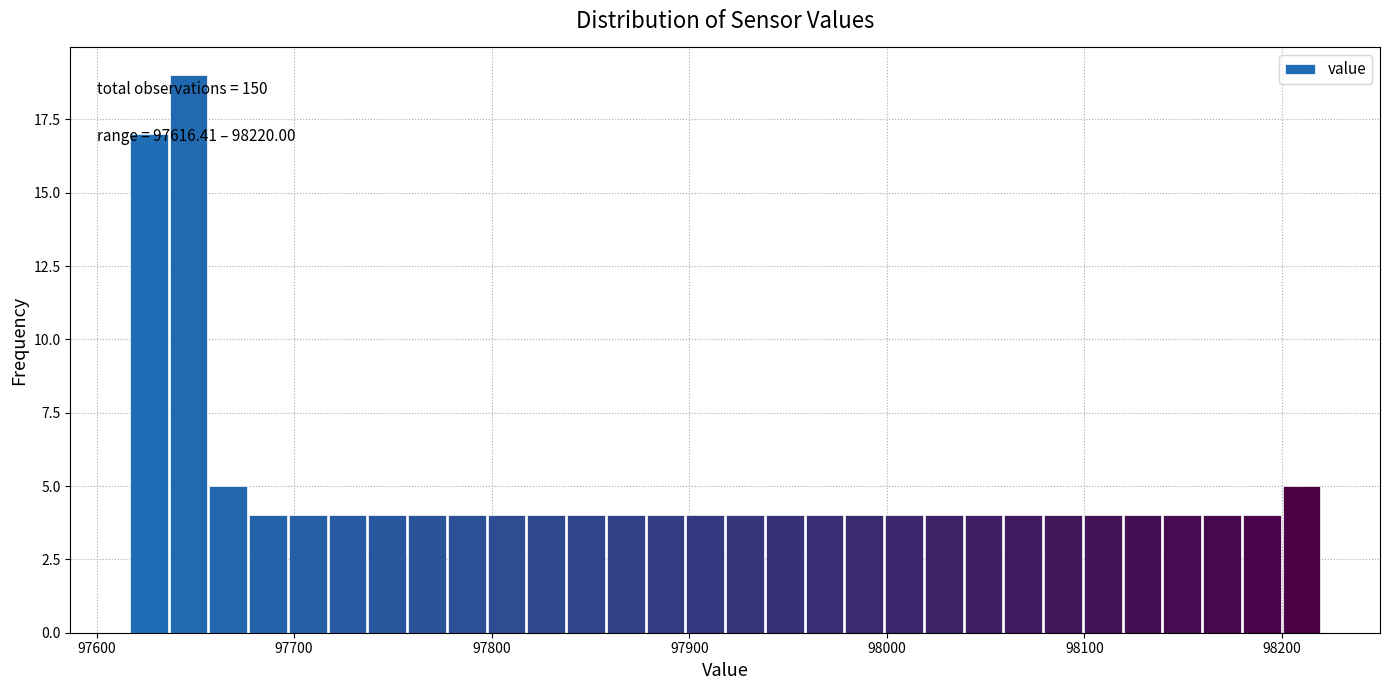

Read against the x-axis, roughly where is the centre of the tallest bar?

97650